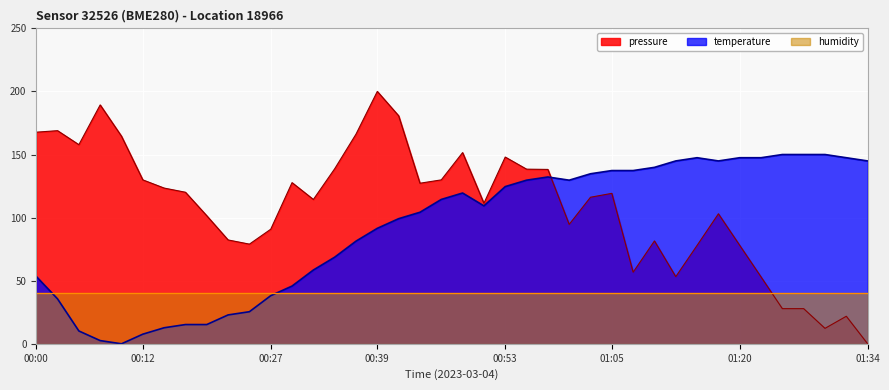

Does the chart display data point markers on the line(s)?

No